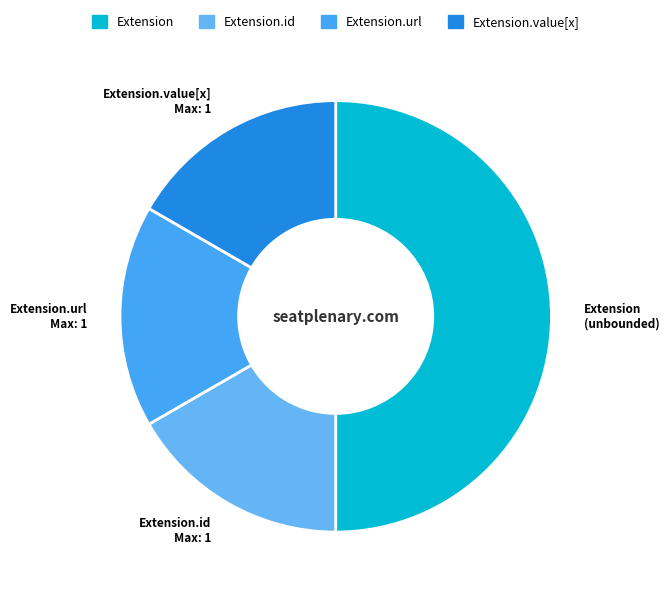

The Extension.value[x] slice represents 8% of the pie. True or false?

False